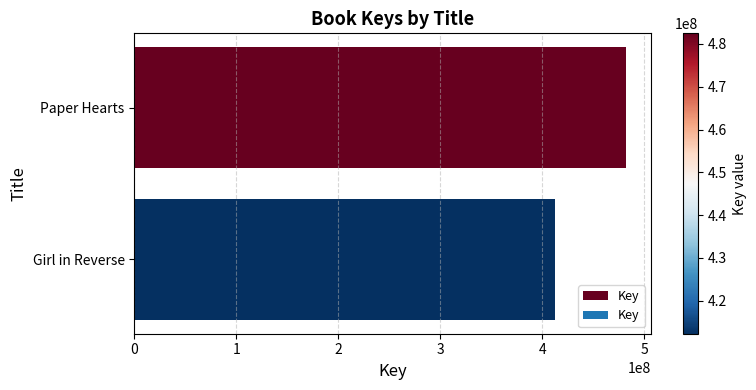

Is it true that the value at Paper Hearts is 482483790?

True